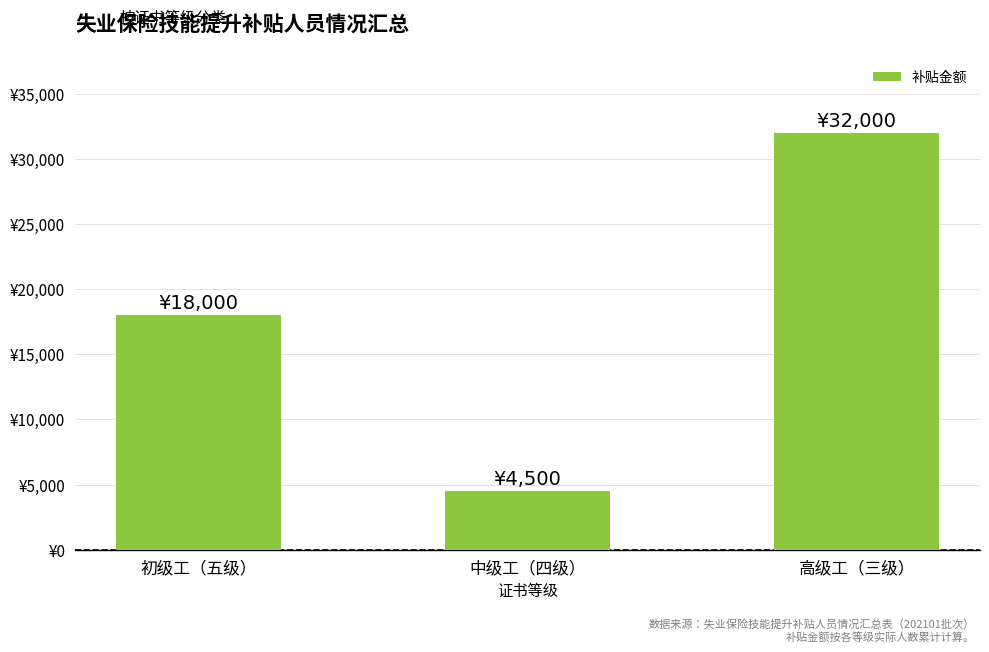

List the labels in order of value, smallest first.

中级工（四级）, 初级工（五级）, 高级工（三级）